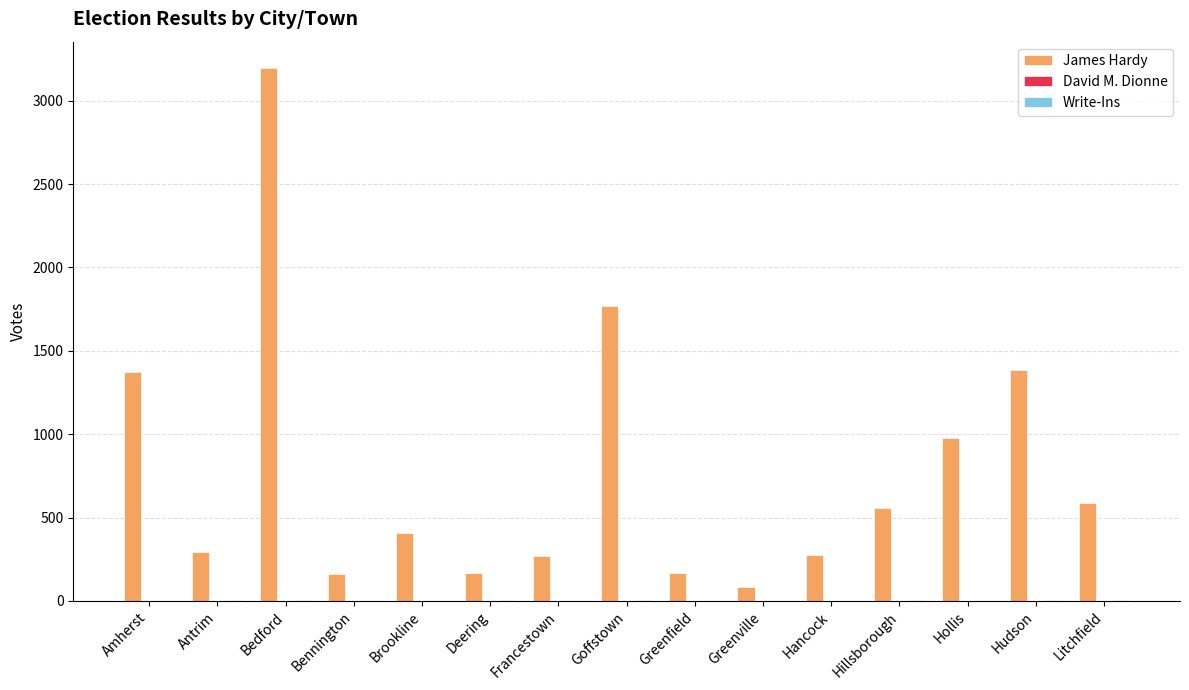

Is it true that James Hardy equals 976 at Hollis?

True